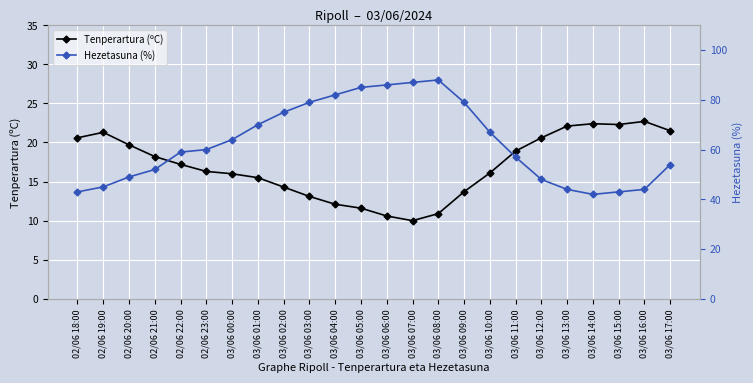

What is the sum of all Tenperartura (ºC) values?

407.7